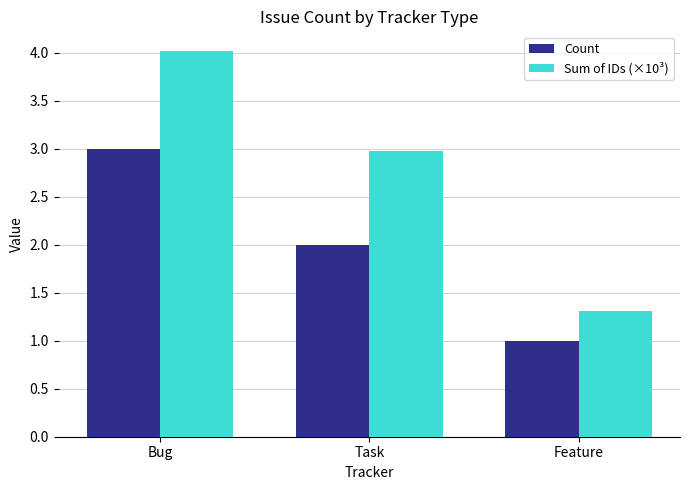

Rank the categories by Sum of IDs (×10³) value from highest to lowest.

Bug, Task, Feature